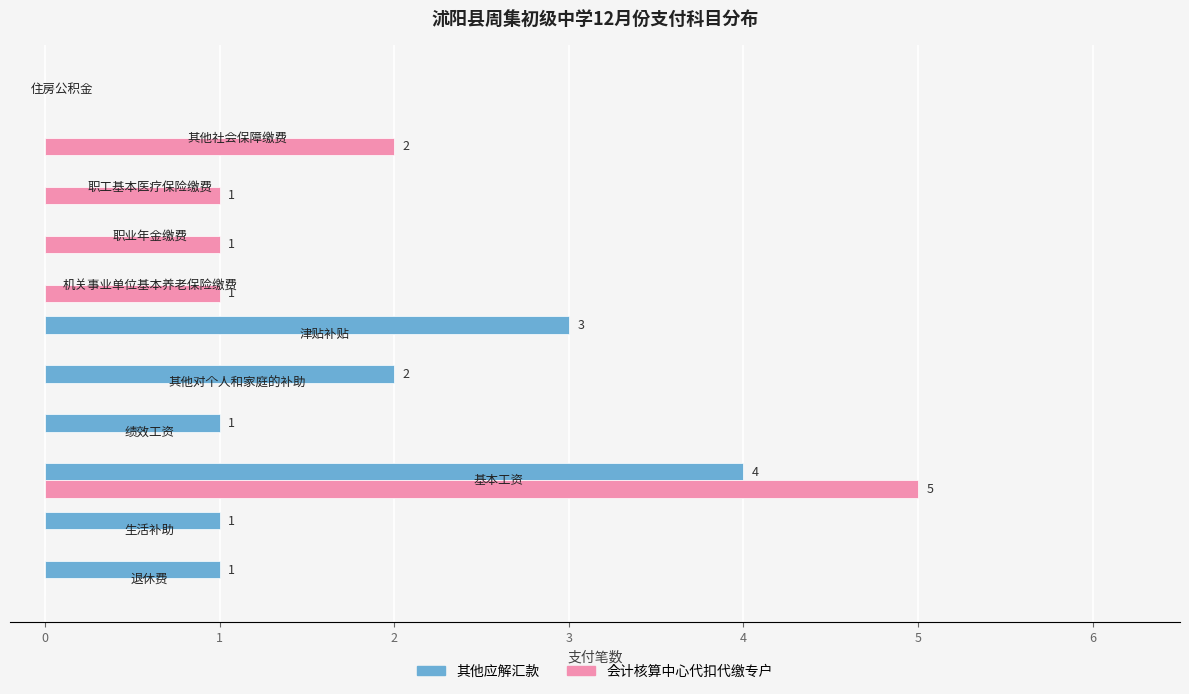

Which series has the largest range (max minus min)?

会计核算中心代扣代缴专户